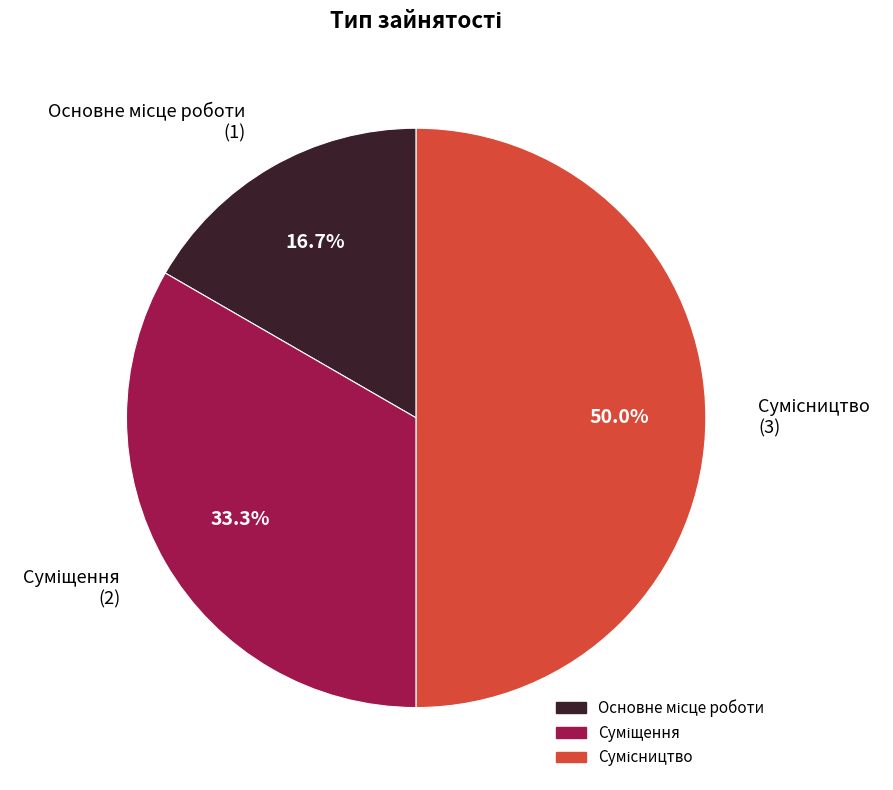

The Суміщення slice represents 33% of the pie. True or false?

True